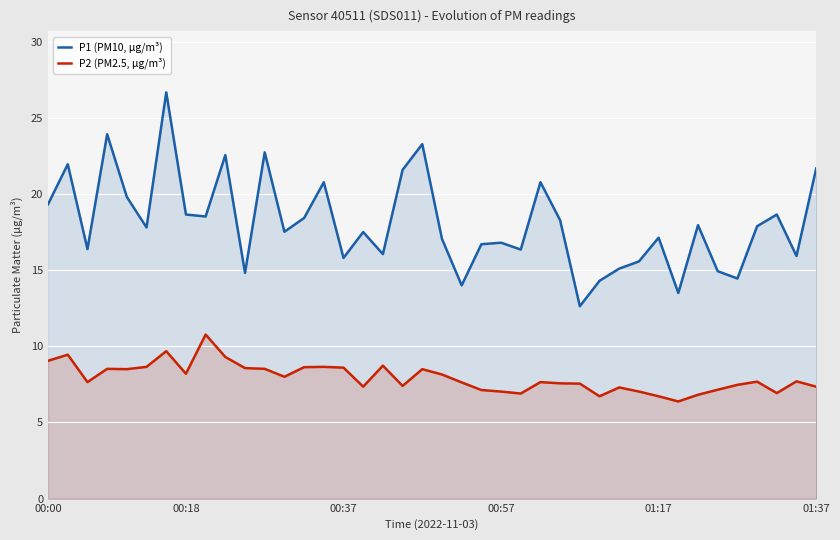

Which series has the widest spread of values?

P1 (PM10, µg/m³)